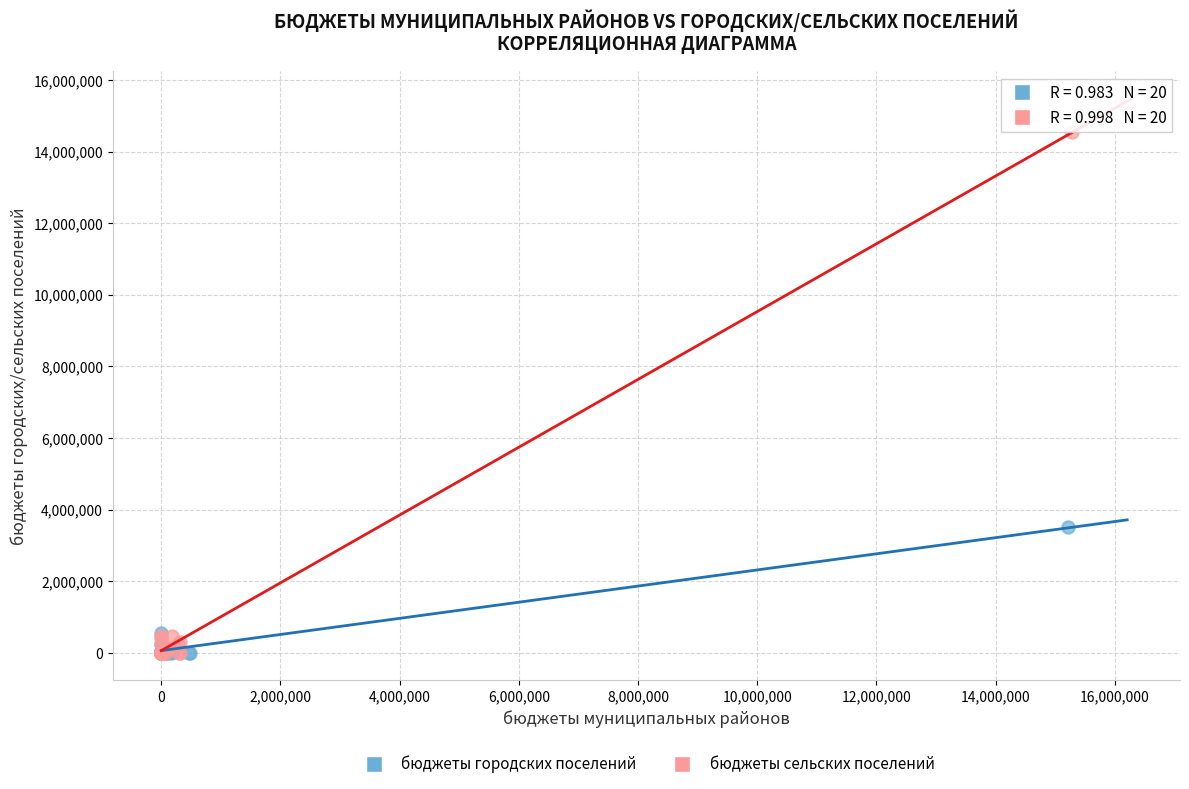

Which series reaches the maximum Y coordinate?

бюджеты сельских поселений